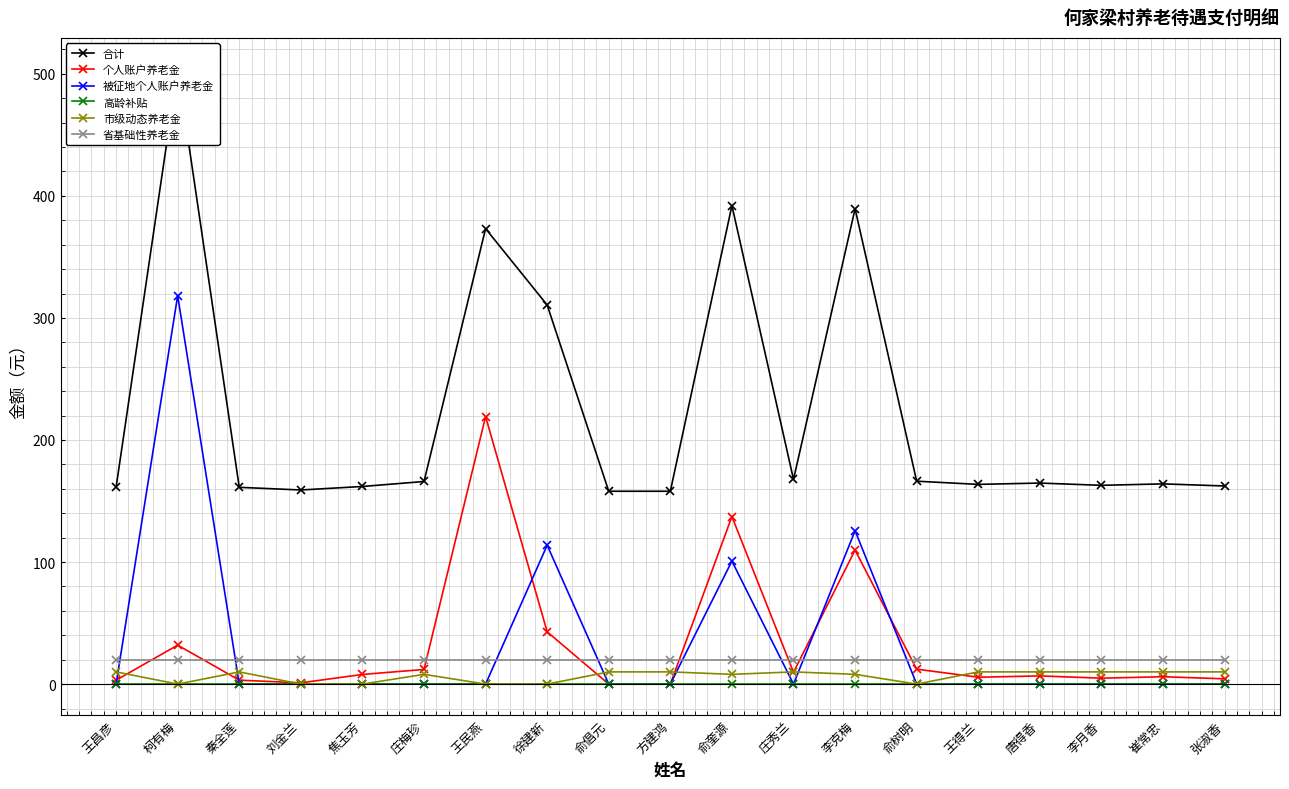

True or false: 高龄补贴 and 合计 cross at least once.

False